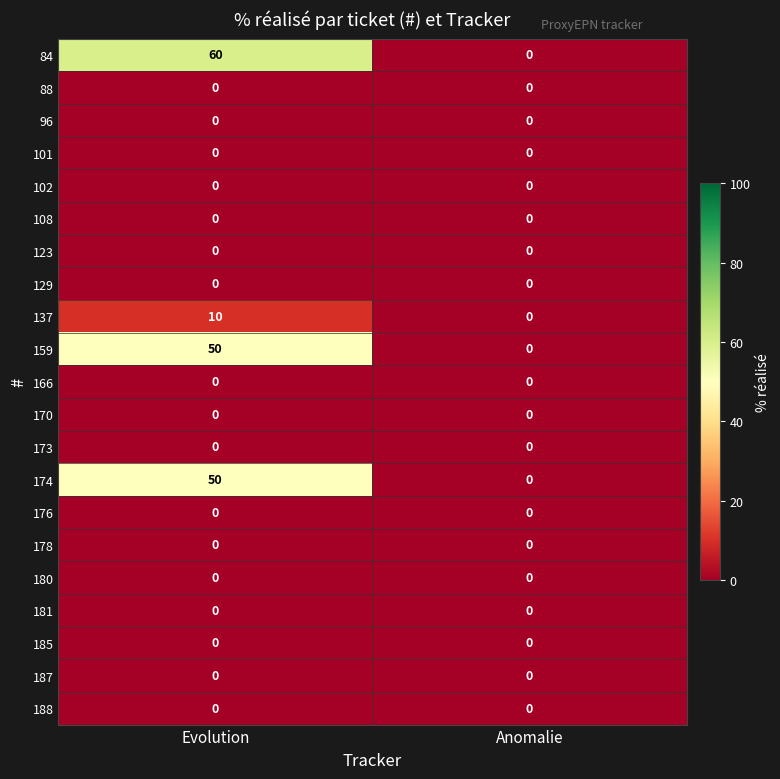

Rank the categories by 159 value from lowest to highest.

Anomalie, Evolution